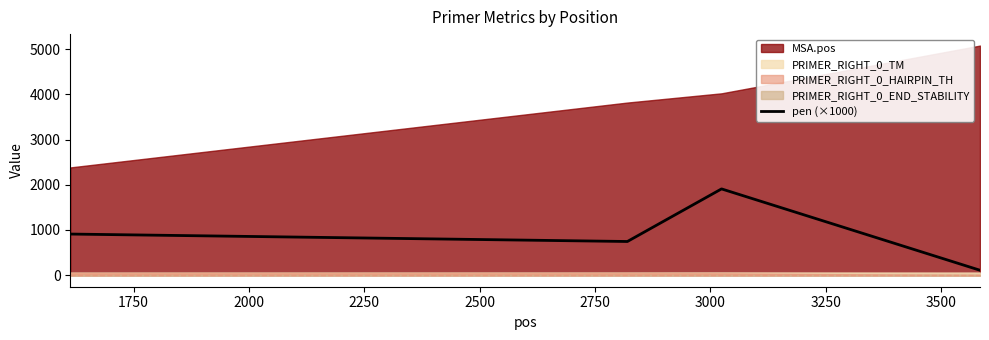

How many interior local peaks (higher than both neighbors) does the data have?

1